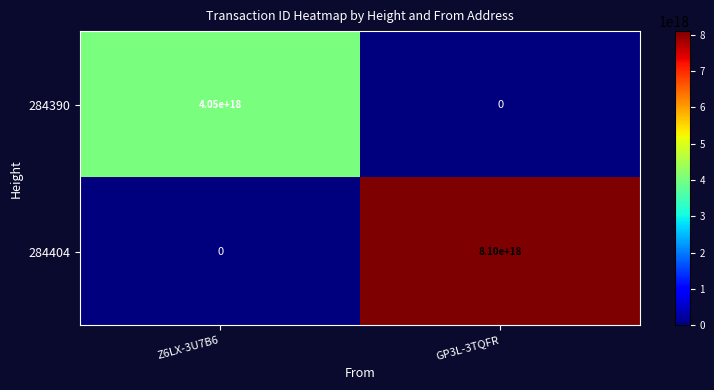

Which series has the largest total across all categories?

284404